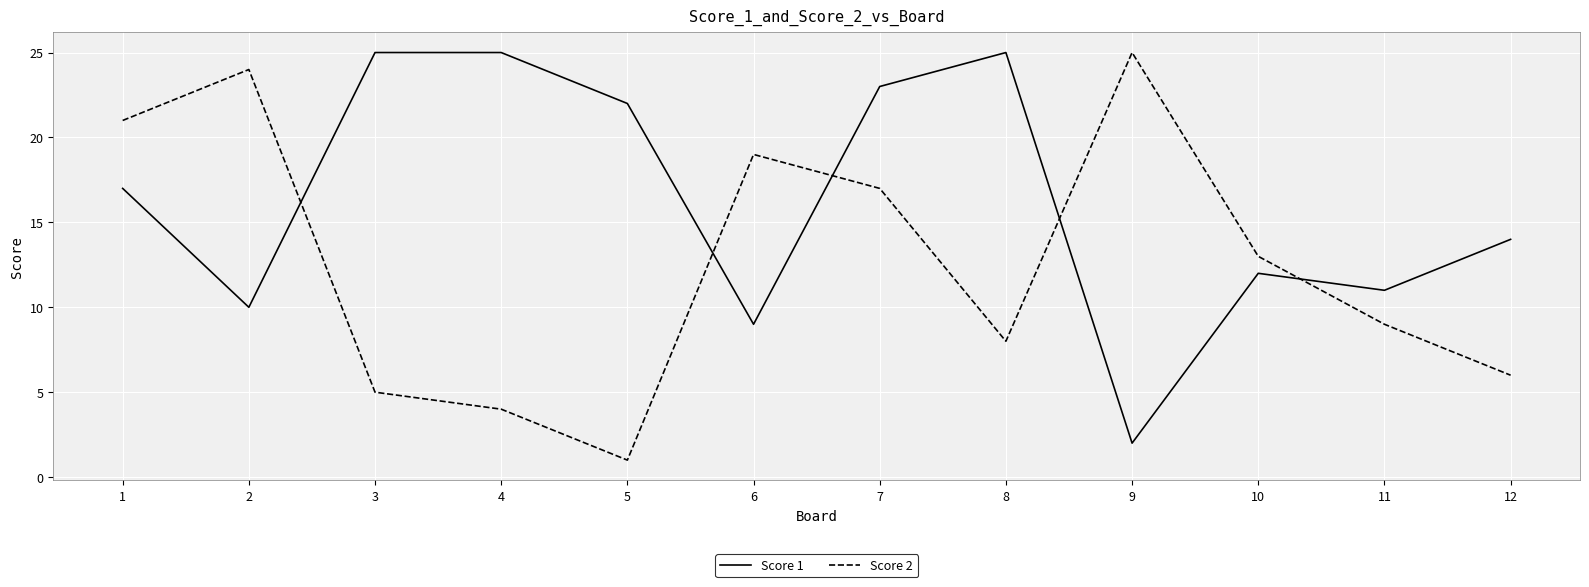

Where does the Score 2 series first go above 13?

1